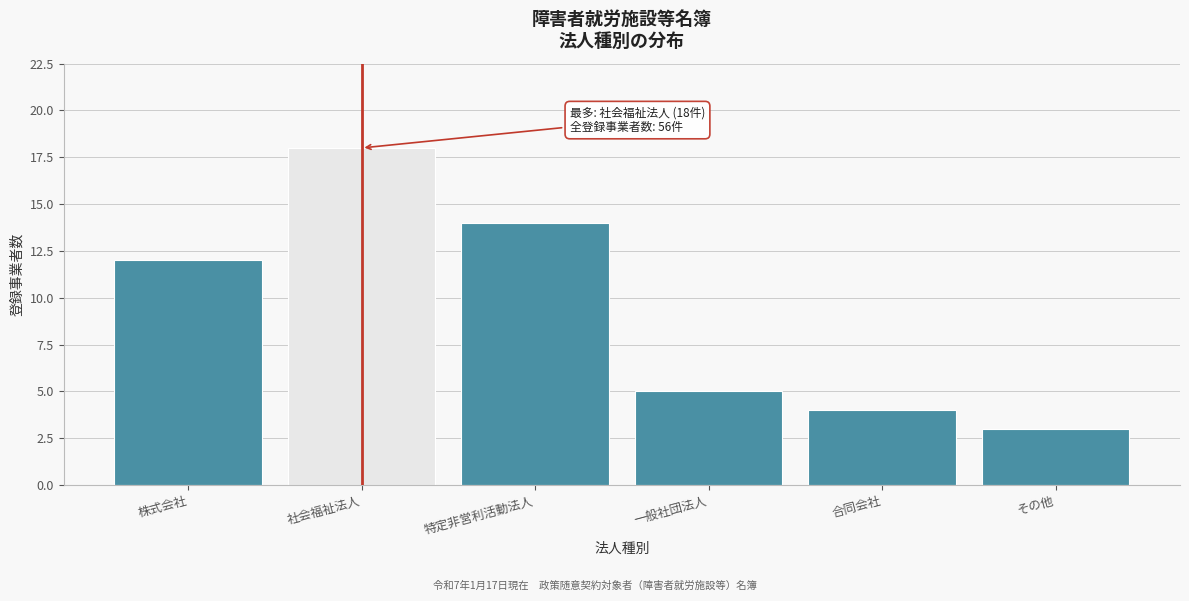

Reading left to right, transcribe all the data shown in this chart.

株式会社=12	社会福祉法人=18	特定非営利活動法人=14	一般社団法人=5	合同会社=4	その他=3